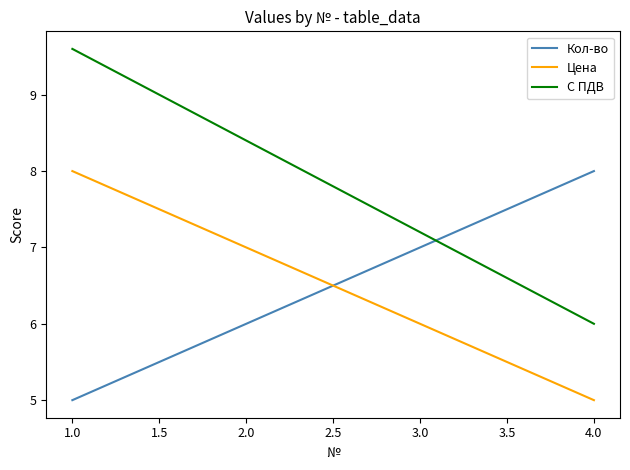

How many Кол-во values are between 6 and 8?

3